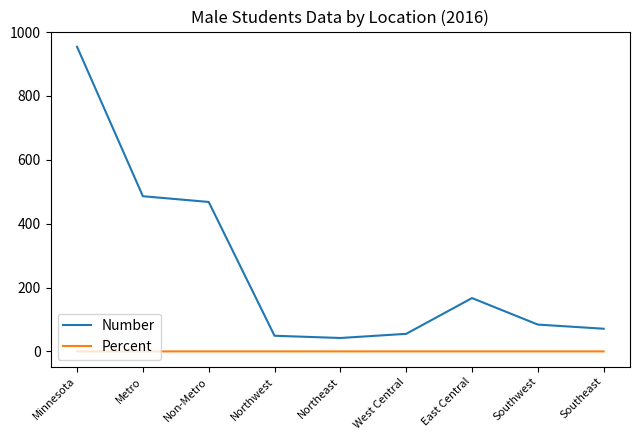

Which series has the widest spread of values?

Number